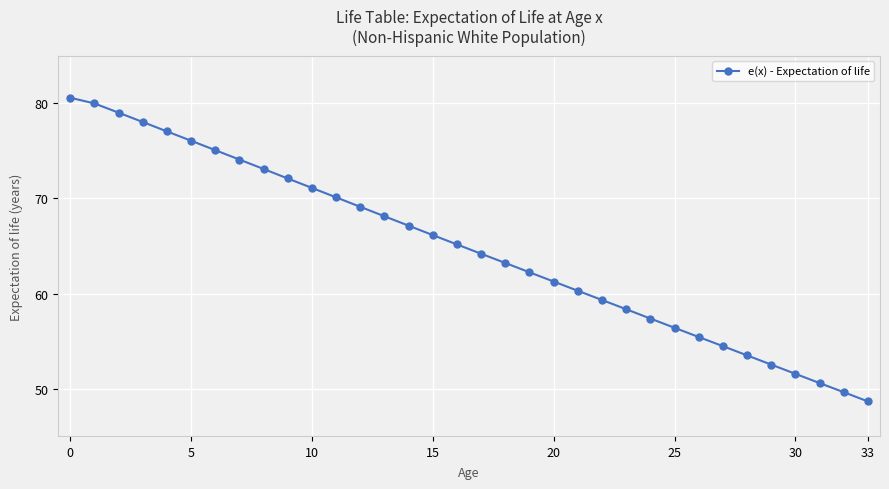

What is the maximum value shown in the chart?

80.6